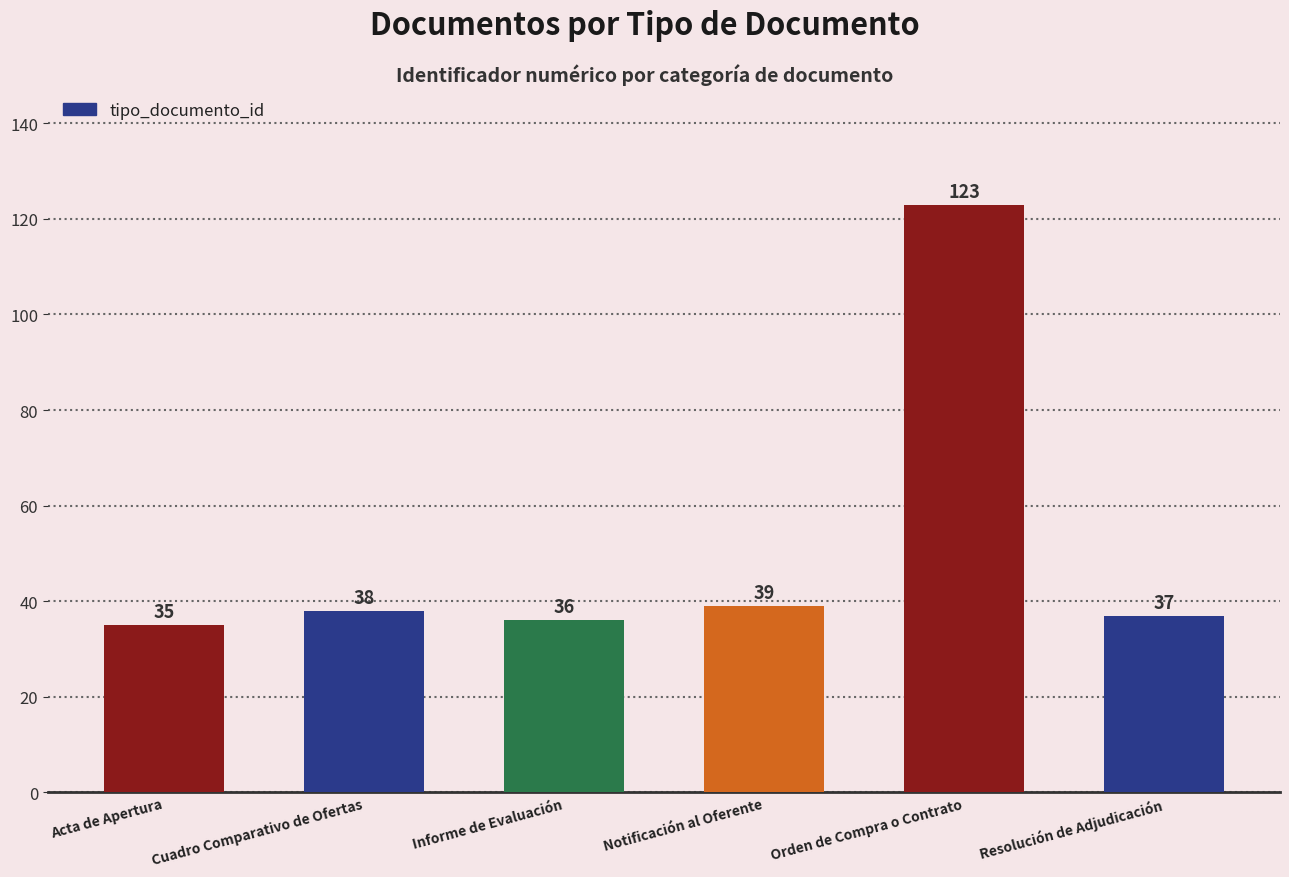

True or false: the data shows 123 at Orden de Compra o Contrato.

True